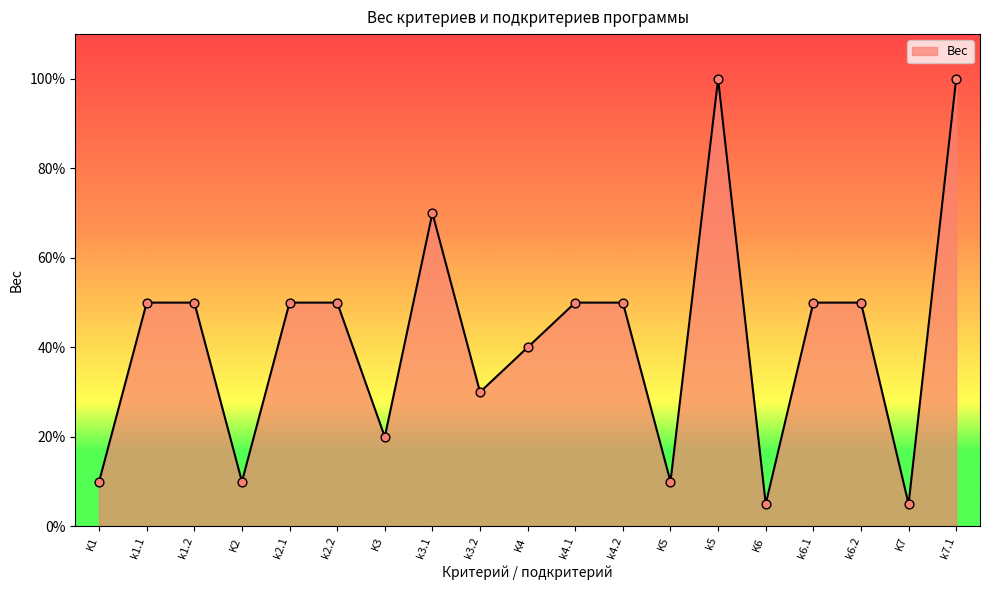

Which has a higher value, K2 or k2.1?

k2.1